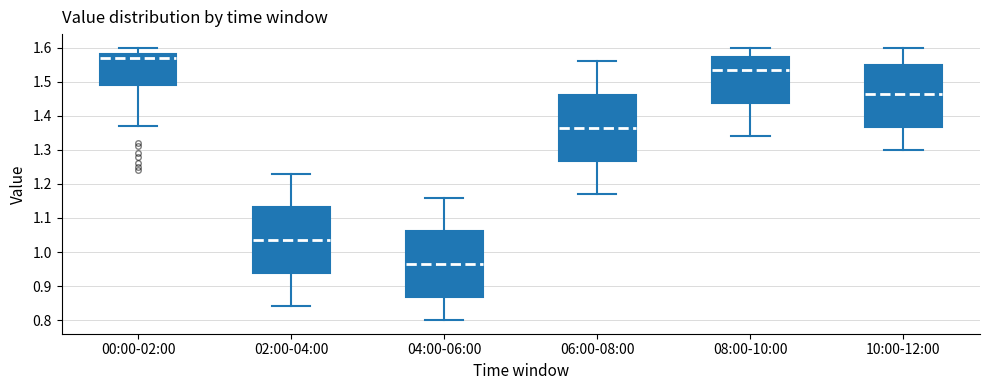

Which box has the lowest median line?

04:00-06:00